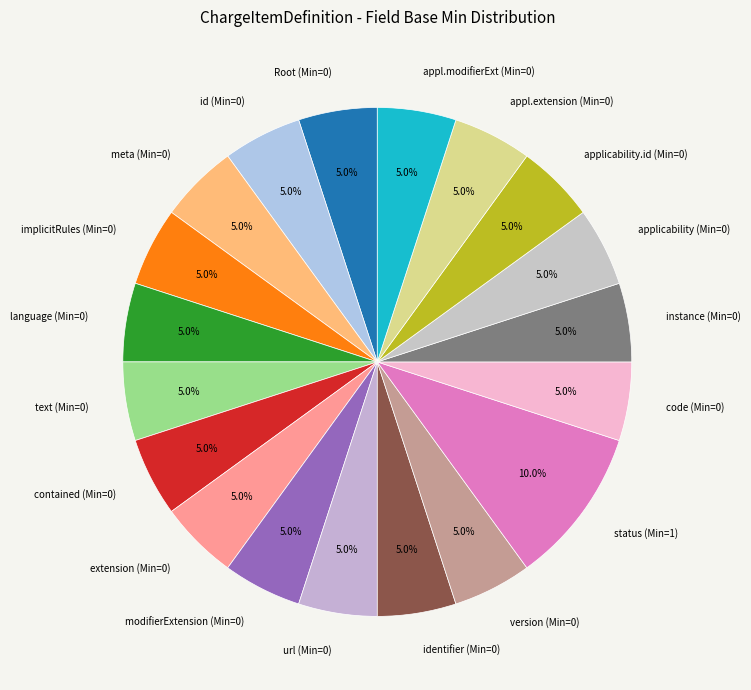

To the nearest percent, what is the difference between the largest and smallest slice percentages?

5%